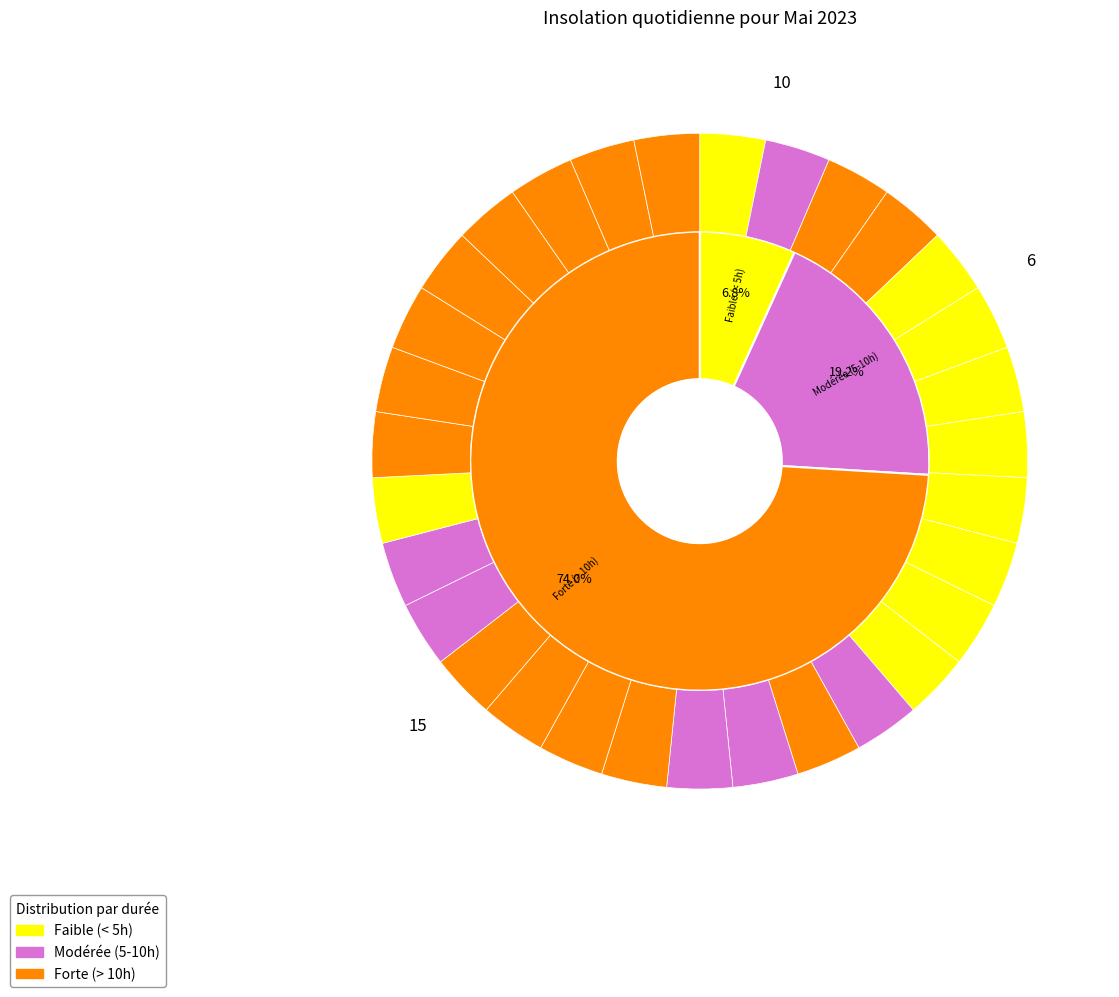

Rank the categories by value from lowest to highest.

9, 6, 8, 12, 7, 11, 1, 23, 5, 10, 2, 15, 21, 13, 22, 16, 24, 14, 19, 4, 20, 30, 17, 18, 3, 27, 26, 28, 29, 31, 25